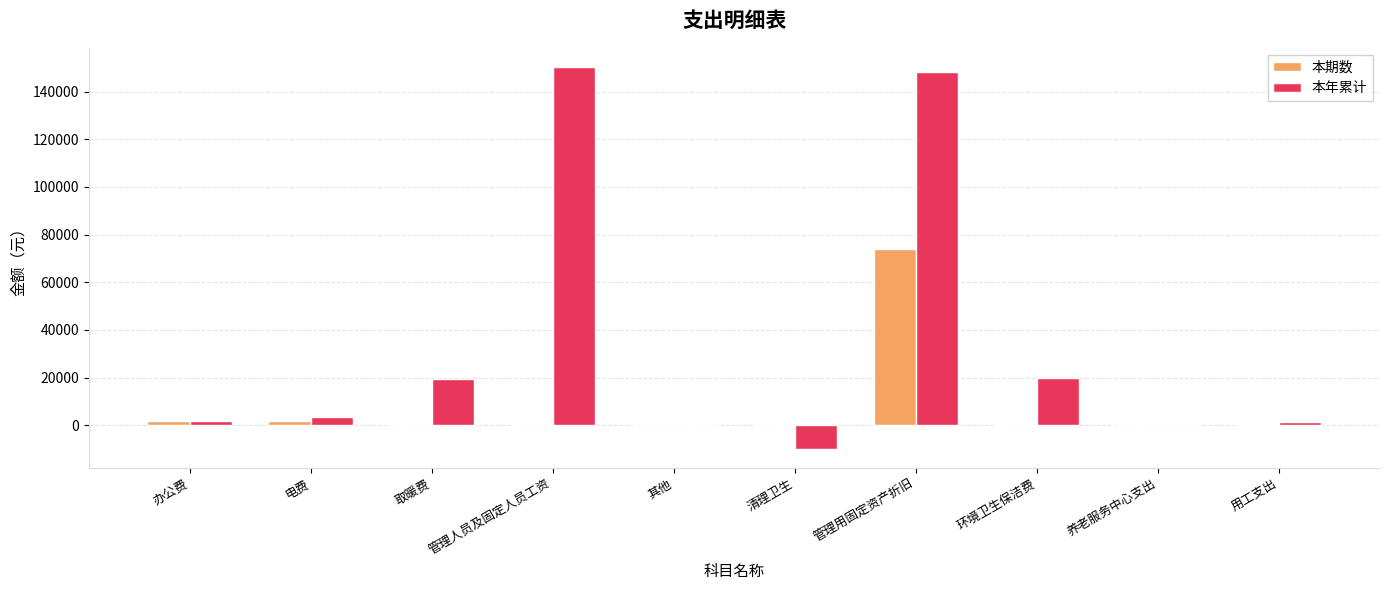

How many groups of bars are there?

10